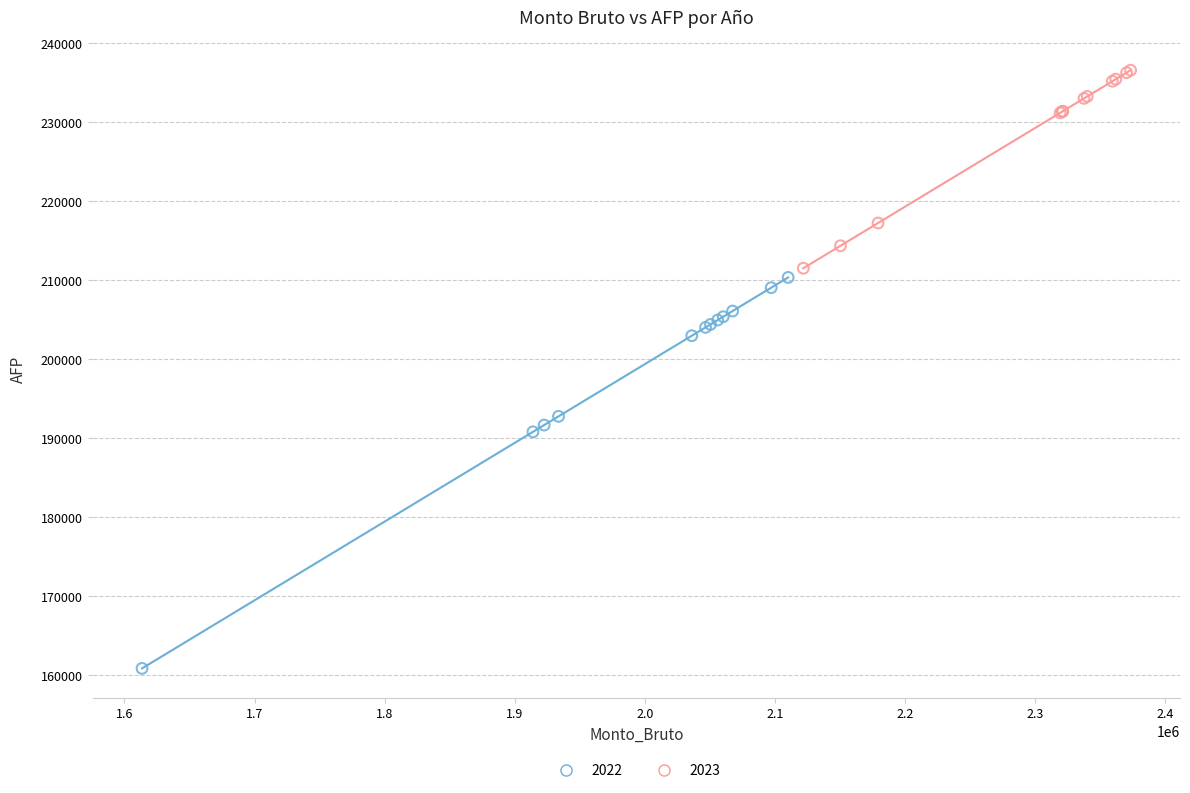

Which series contains the lowest Y value?

2022